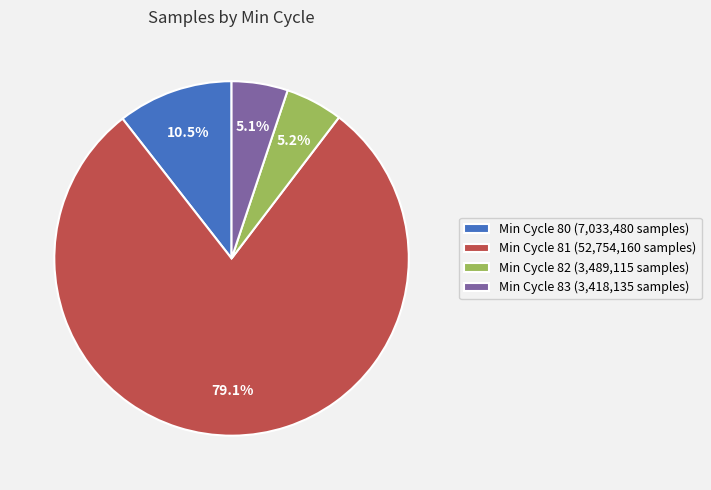

Combined, do Min Cycle 81 (52,754,160 samples) and Min Cycle 80 (7,033,480 samples) account for over 50%?

Yes